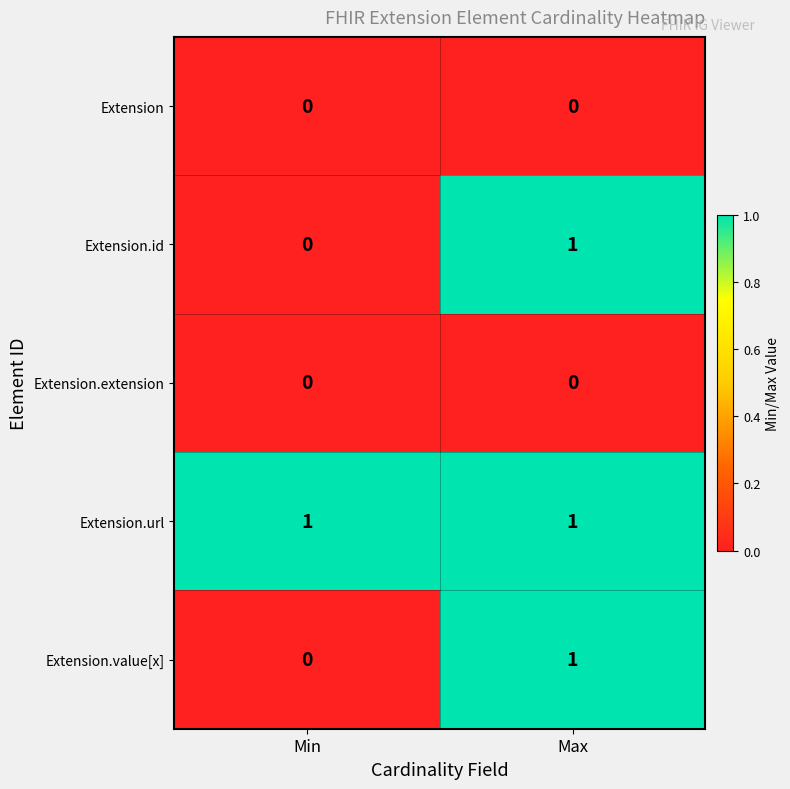

The value of Extension.value[x] at Max is 1. True or false?

True